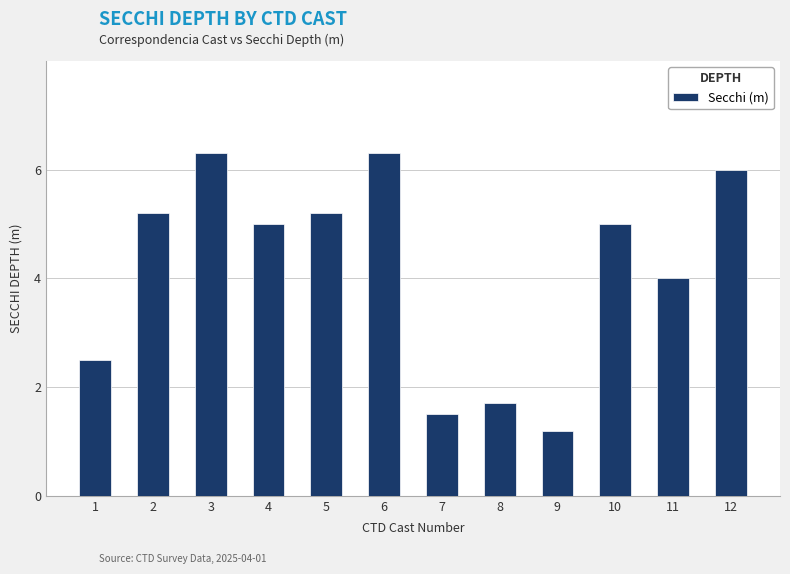

Where is the data nearest to the value 3?

1